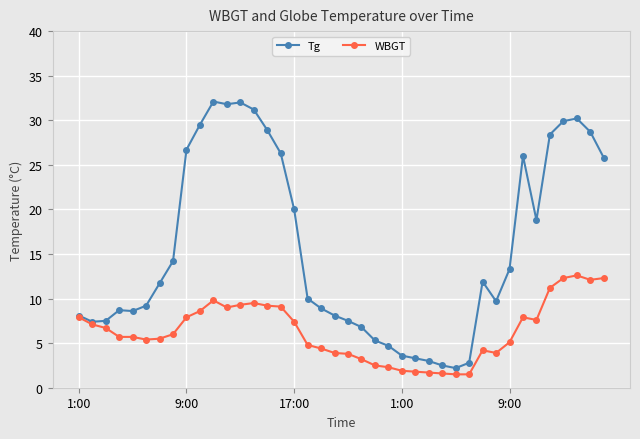

True or false: WBGT has more than 1 interior local peaks.

True